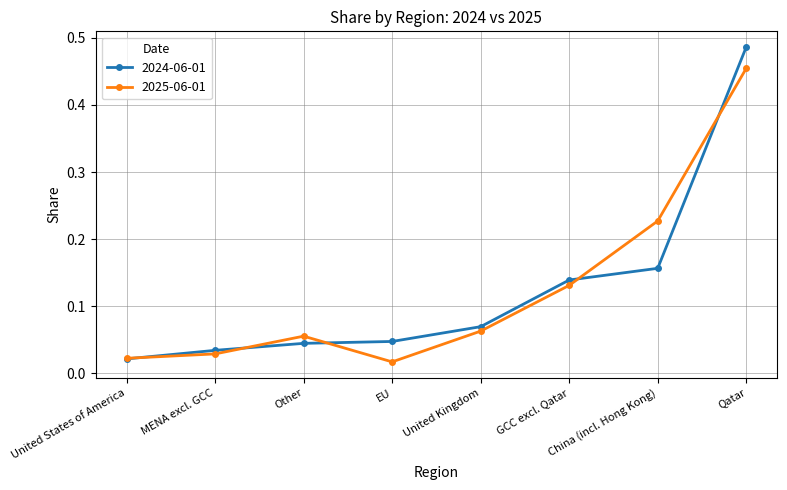

At which category does the chart reach its peak across all series?

Qatar